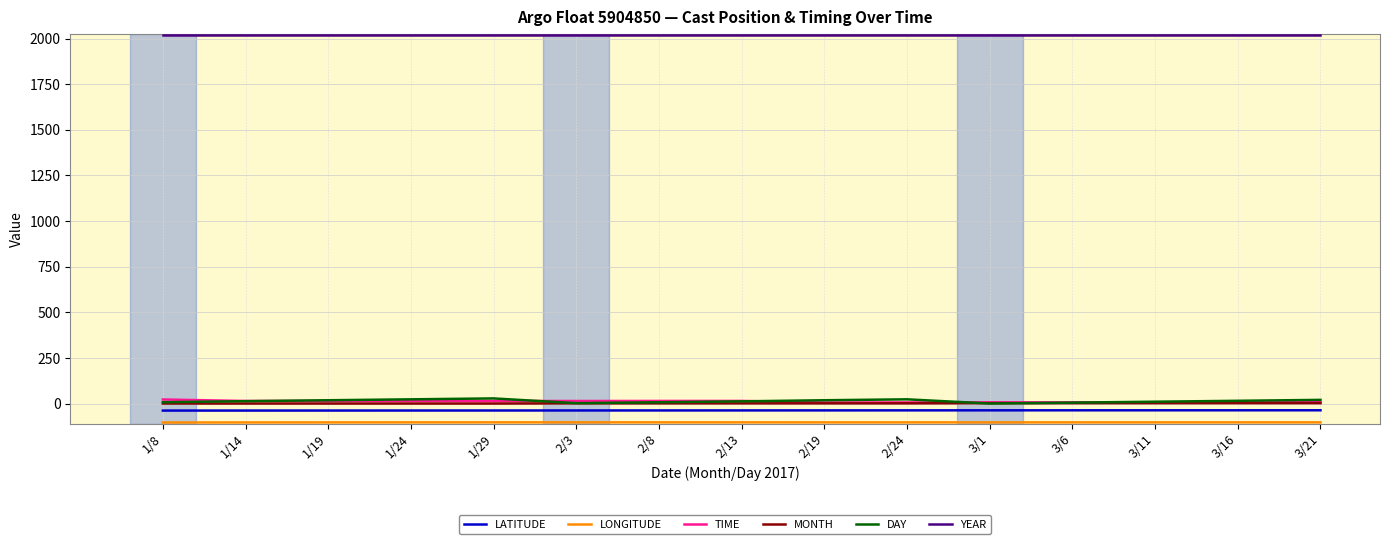

At how many categories does at least one series exceed 259?

15